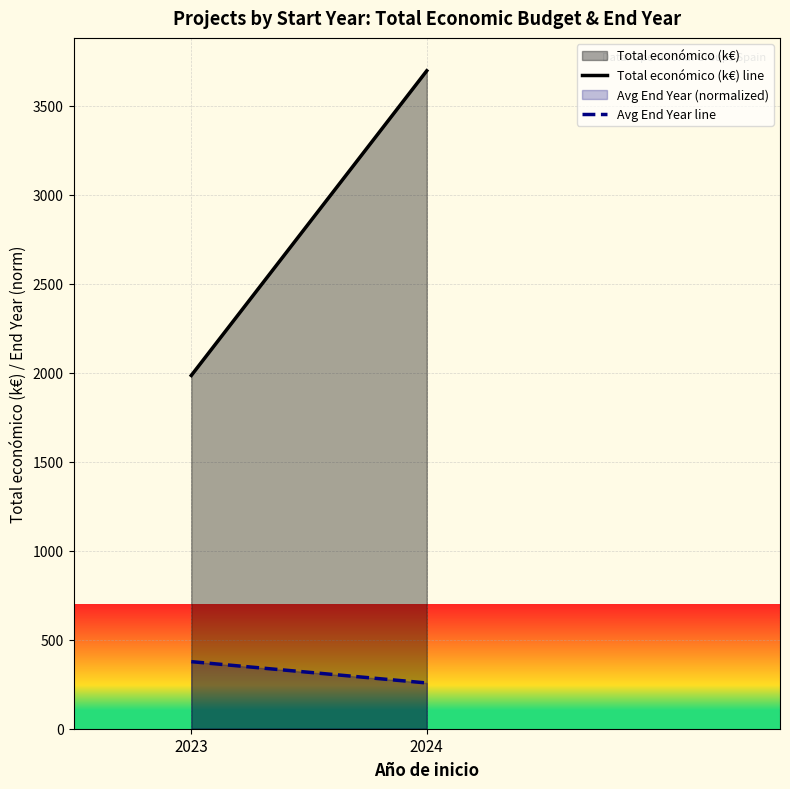

What is the sum of the Total económico (k€) line values at 2023 and 2024?

5682.6